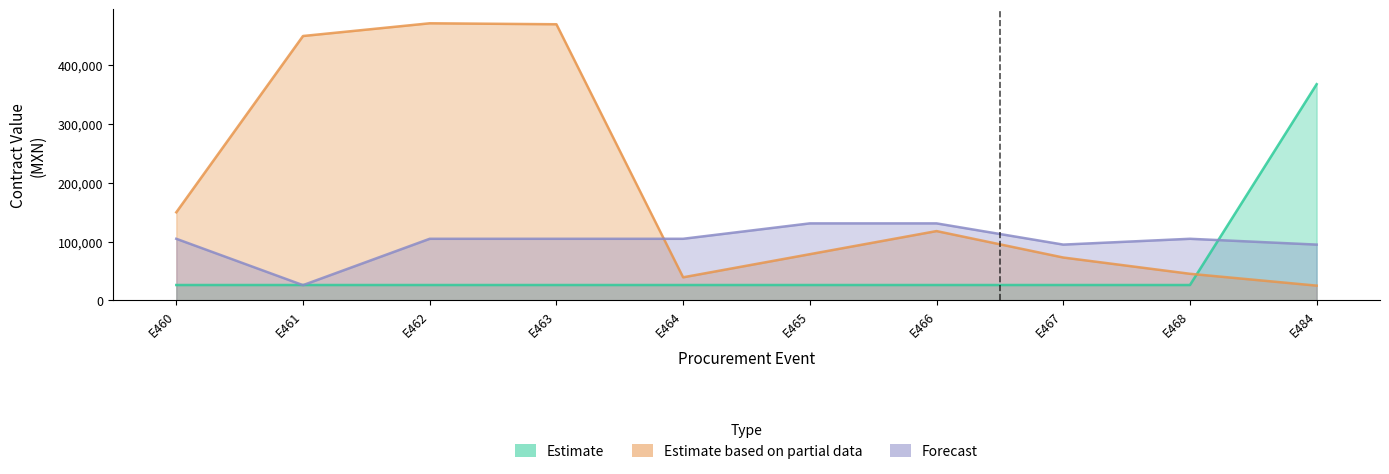

Rank the series at E484 from highest to lowest value.

Estimate, Forecast, Estimate based on partial data